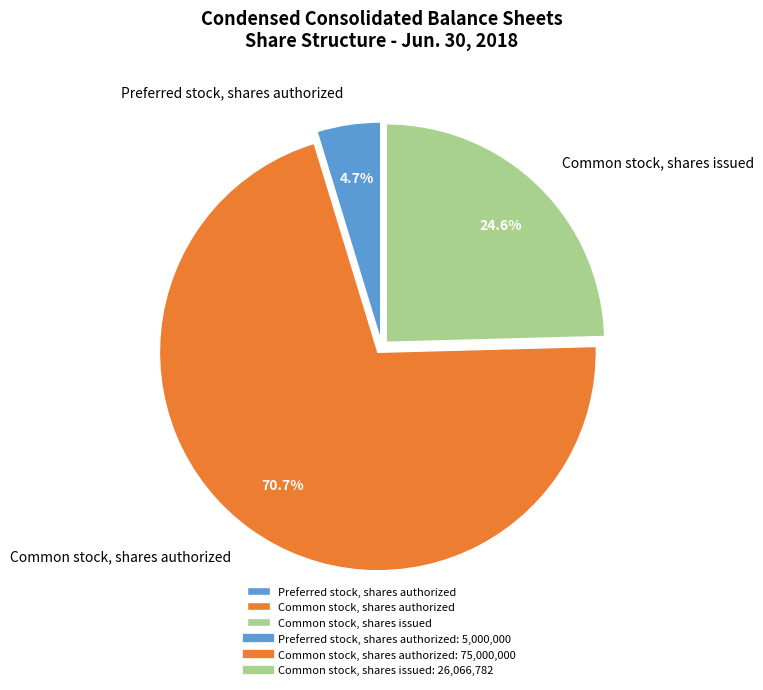

What percentage do Common stock, shares authorized and Common stock, shares issued together represent?

95.3%